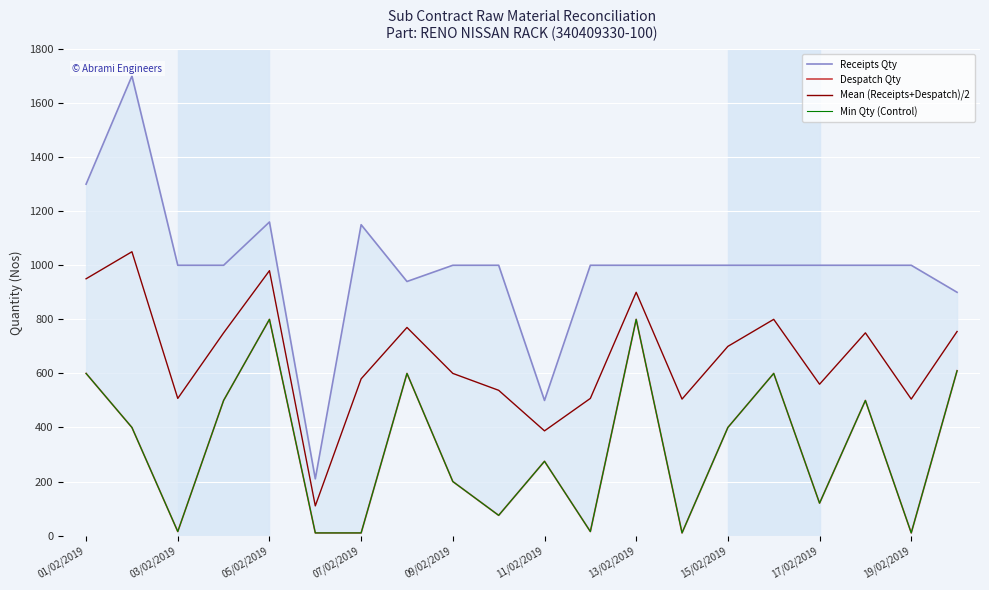

The value of Min Qty (Control) at 15 is 600.0. True or false?

True